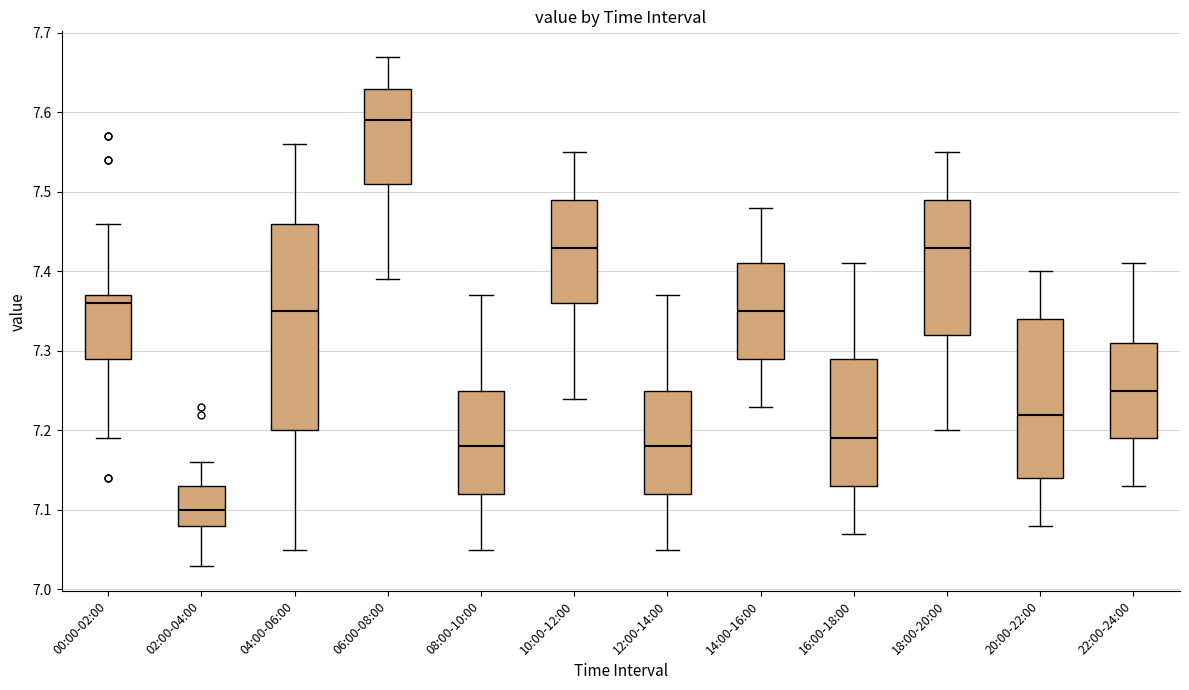

Where is the lower edge of the box for 14:00-16:00 on the y-axis? The values are not printed on the chart, so give them approximately, as read against the axis.

7.29